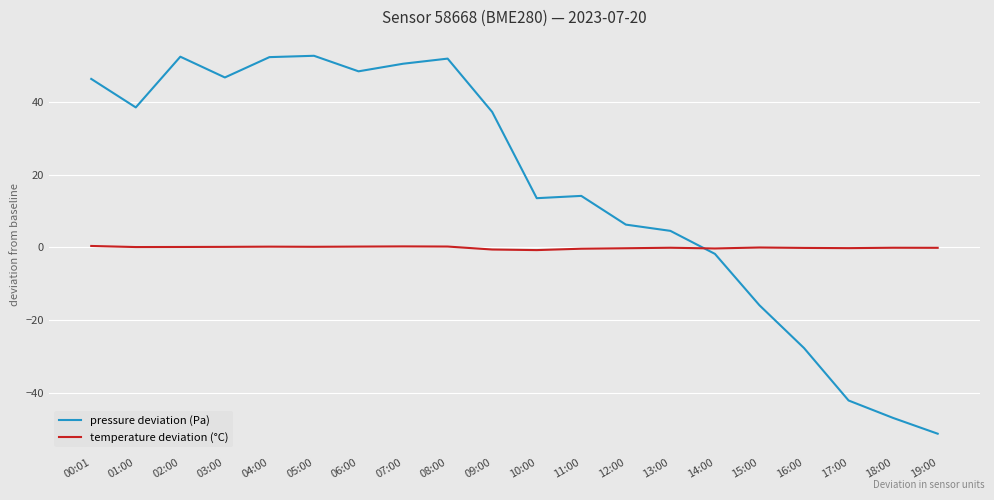

At 00:01, list the series in order from smallest to largest.

temperature deviation (°C), pressure deviation (Pa)